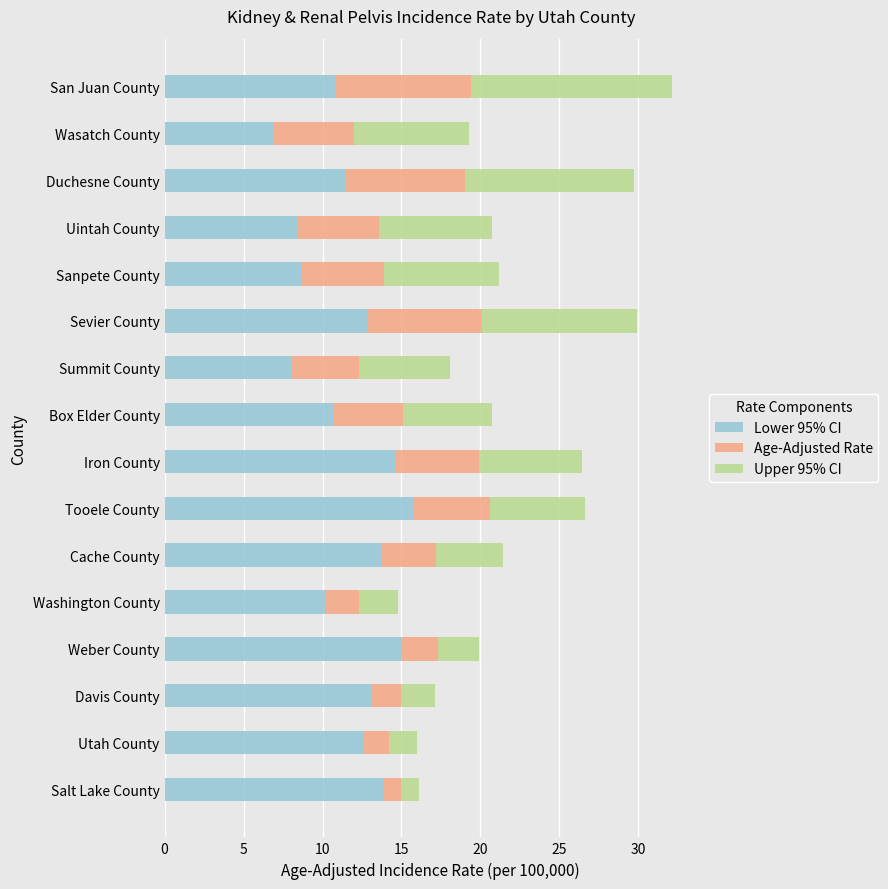

What is the sum of the Lower 95% CI values at Washington County and Salt Lake County?

24.1